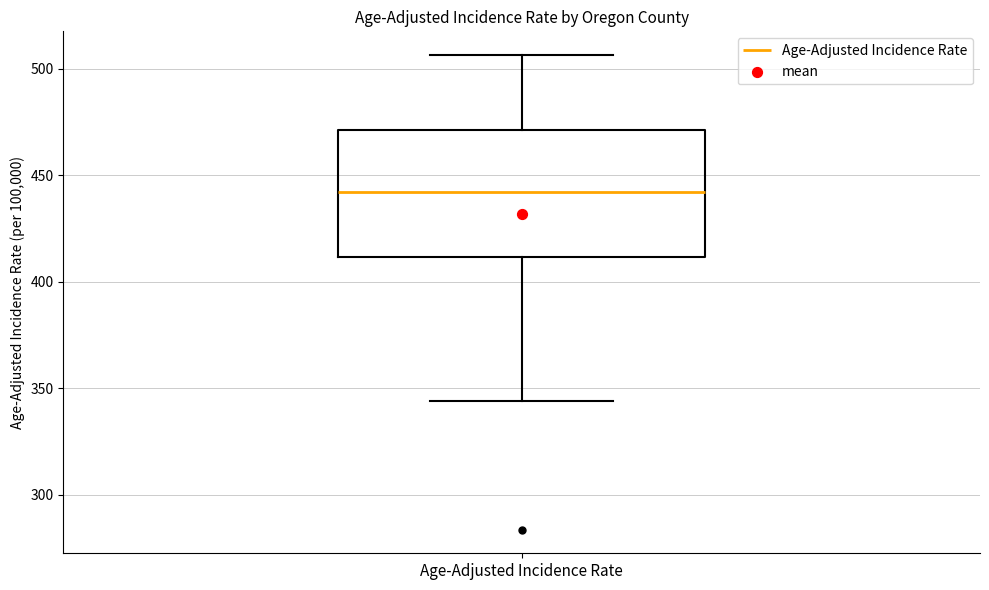

Read this box plot against the y-axis: the position of the median line, the range covered by the box, and the ends of both whiskers. The values are not printed on the chart, so give them approximately, as read against the axis.

median 440, box 410 to 470, whiskers 345 to 505